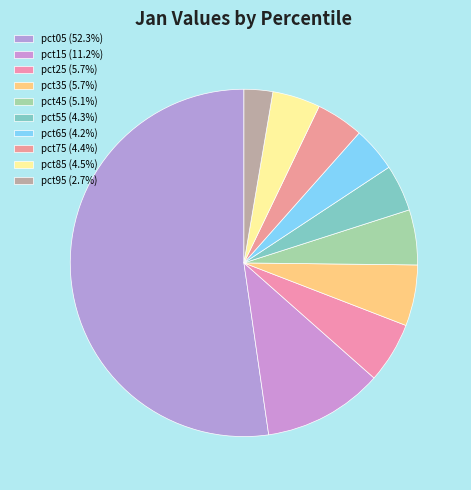

Rank the categories by value from lowest to highest.

pct95, pct65, pct55, pct75, pct85, pct45, pct25, pct35, pct15, pct05